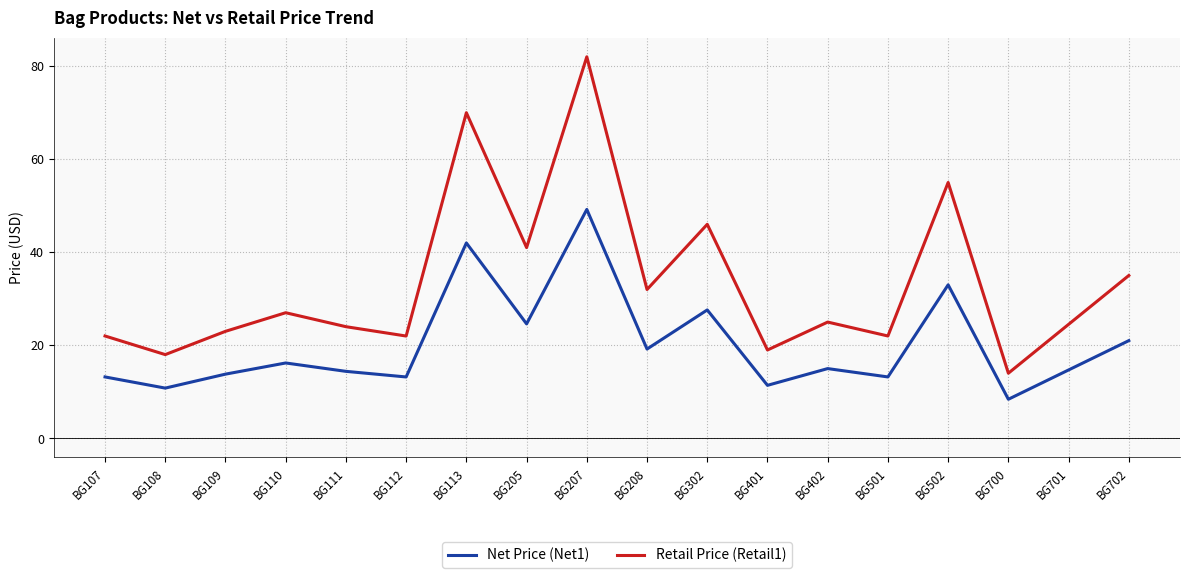

Where is Retail Price (Retail1) nearest to the value 48?

BG302